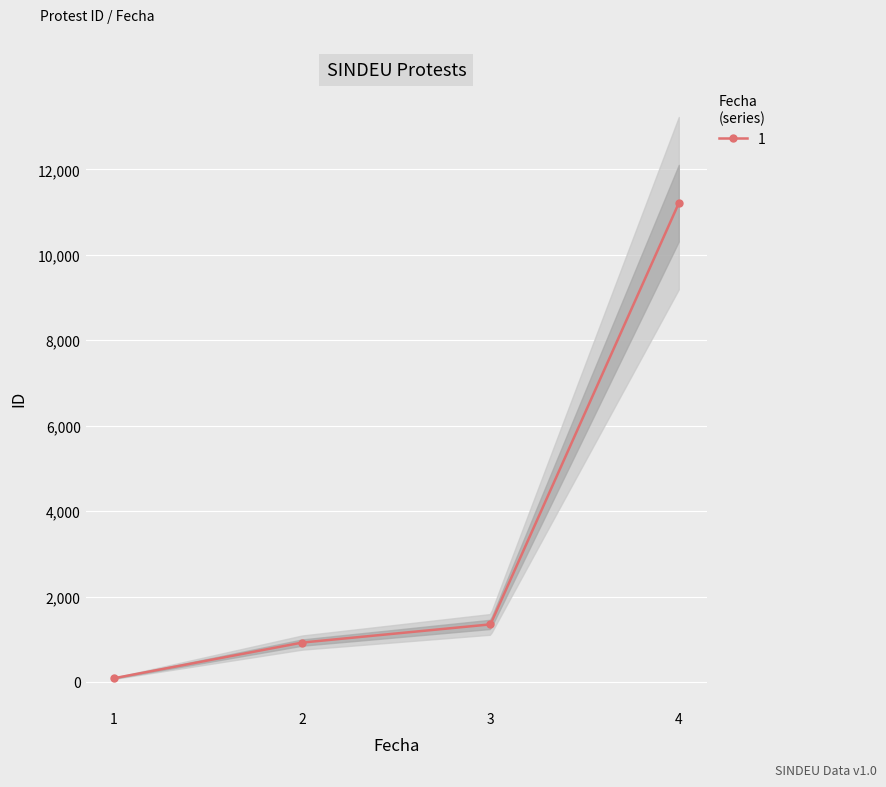

How many lines are shown in the chart?

1